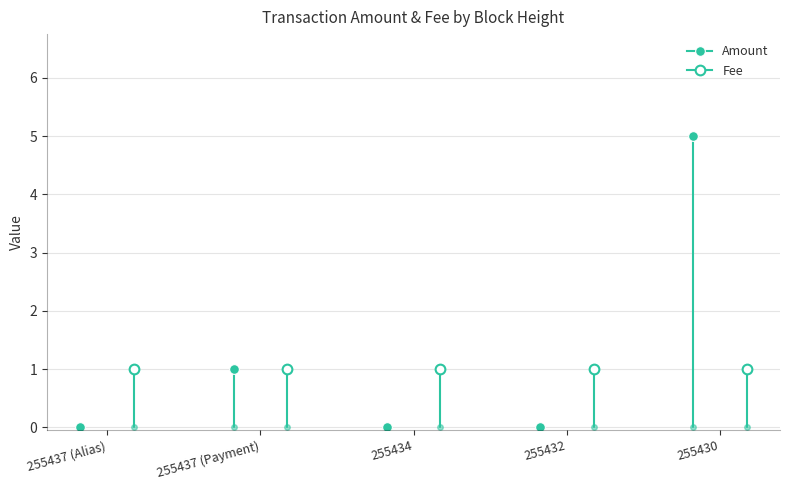

Is it true that Amount equals 0 at 255437 (Alias)?

True